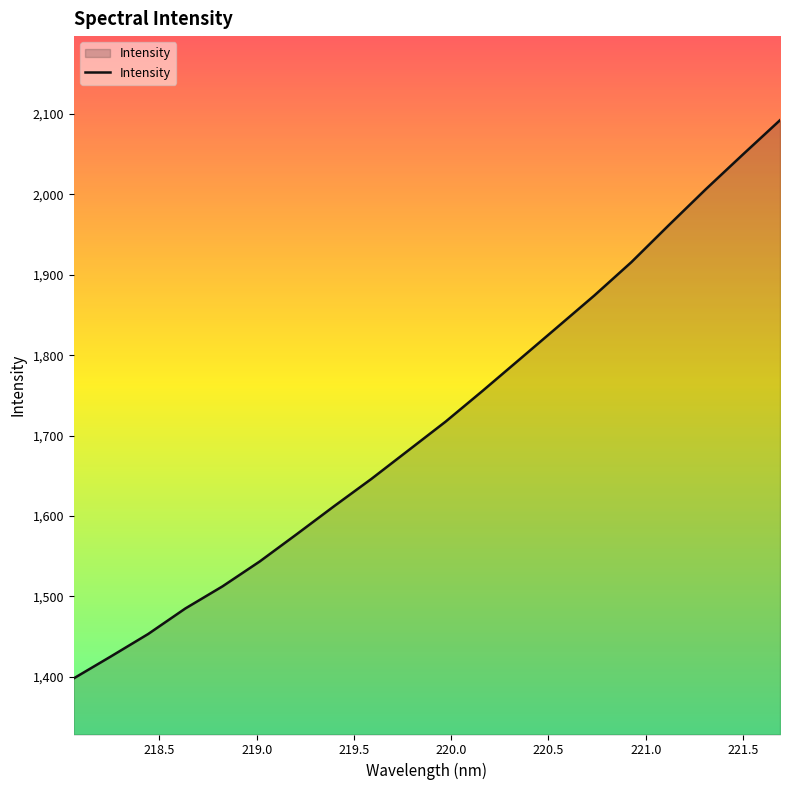

What is the difference between the maximum and minimum values?

694.5